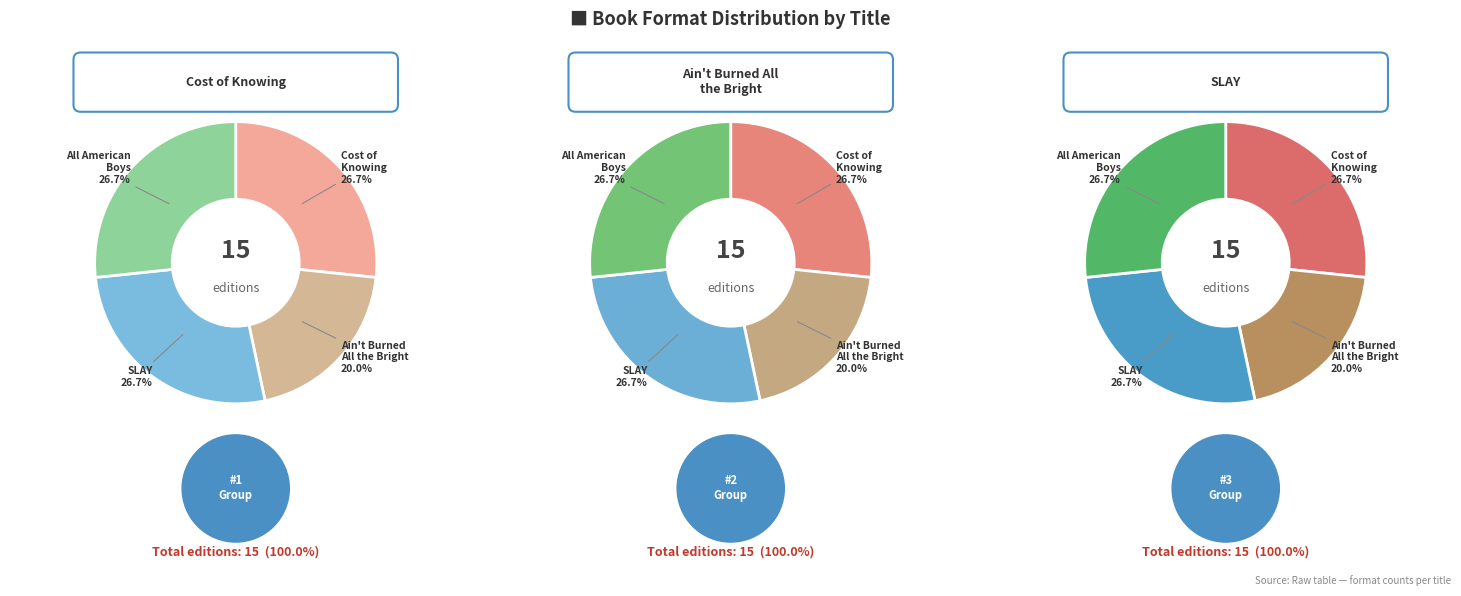

What is the ratio of the value at SLAY to the value at All American Boys?

1.0